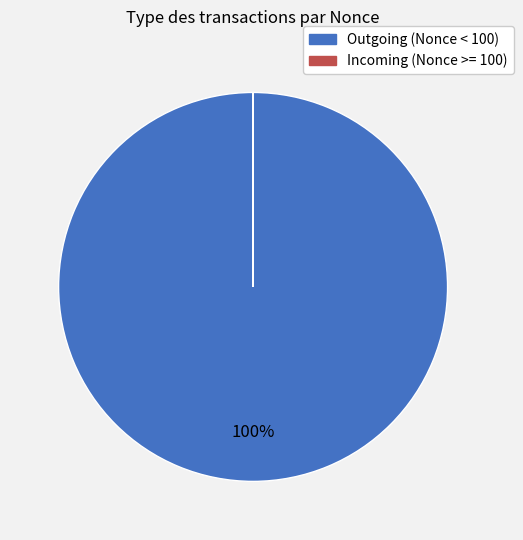

True or false: Outgoing (Nonce < 100) accounts for 88% of the total.

False